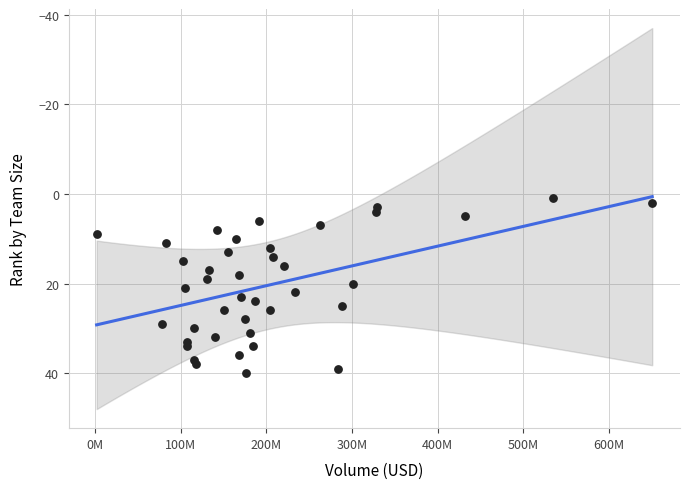

What is the range of Y values (max minus min)?

39